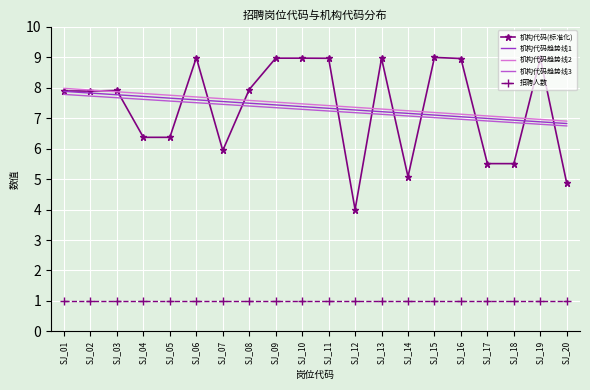

What is the lowest value of the 机构代码趋势线2 series?

6.9